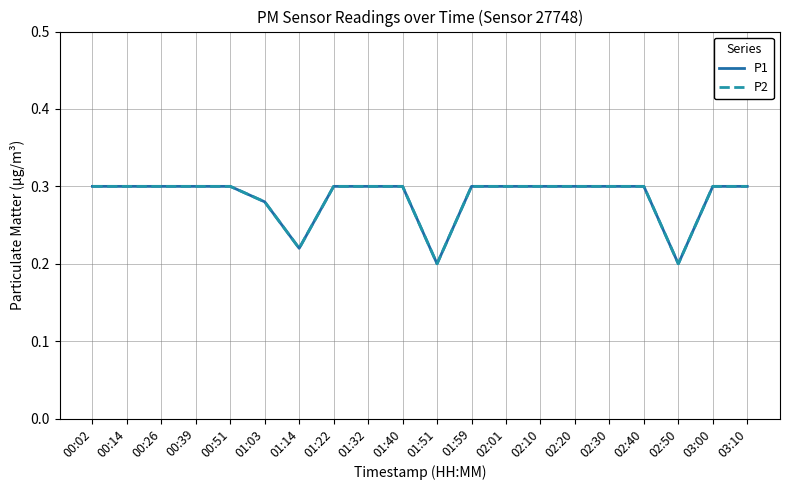

Does the chart display data point markers on the line(s)?

No